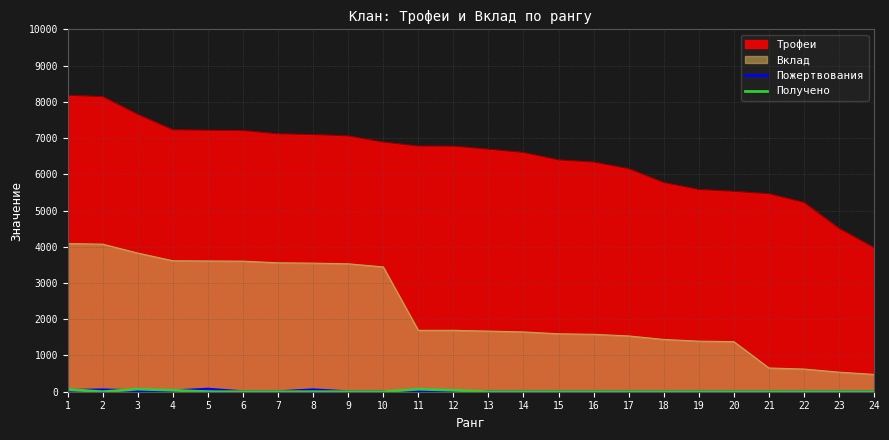

List the labels in order of Пожертвования value, largest first.

5, 8, 2, 1, 3, 4, 11, 6, 7, 9, 10, 12, 13, 14, 15, 16, 17, 18, 19, 20, 21, 22, 23, 24